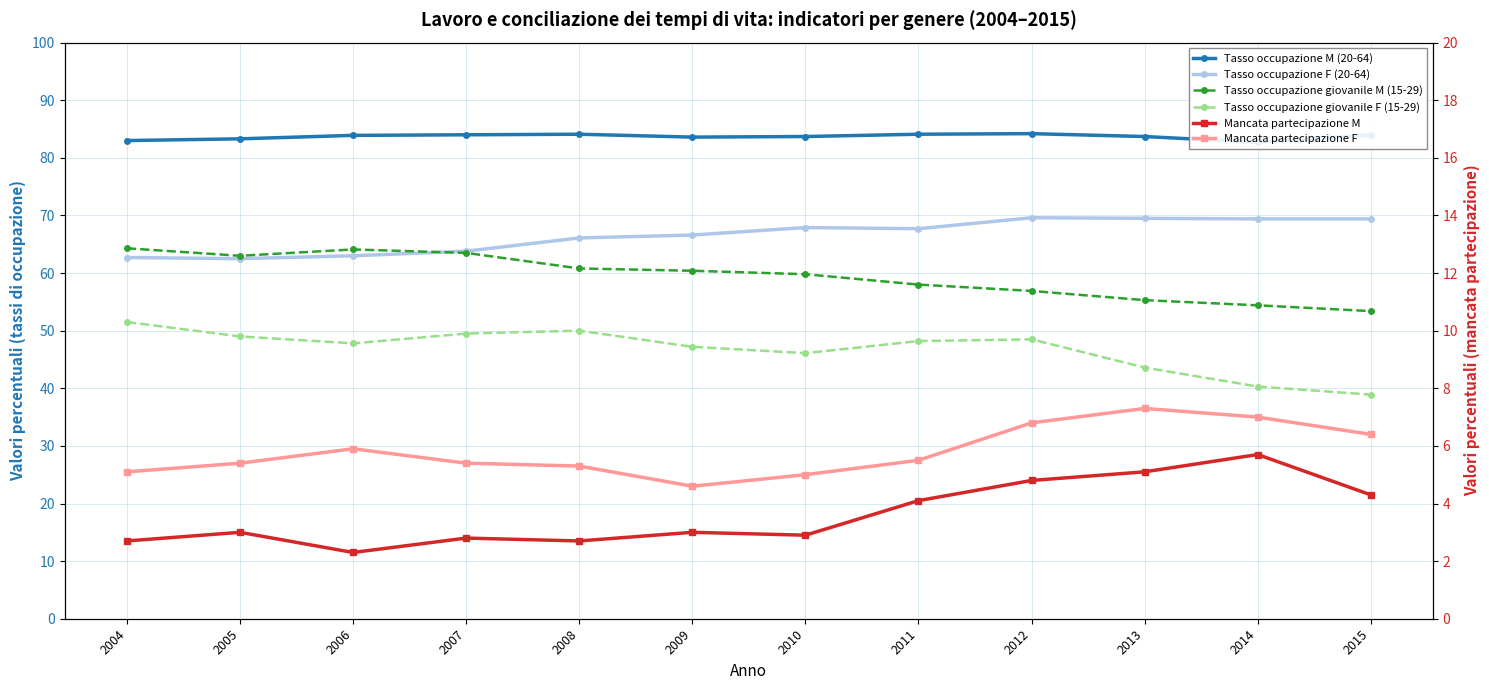

True or false: Mancata partecipazione F and Tasso occupazione F (20-64) intersect in this chart.

False